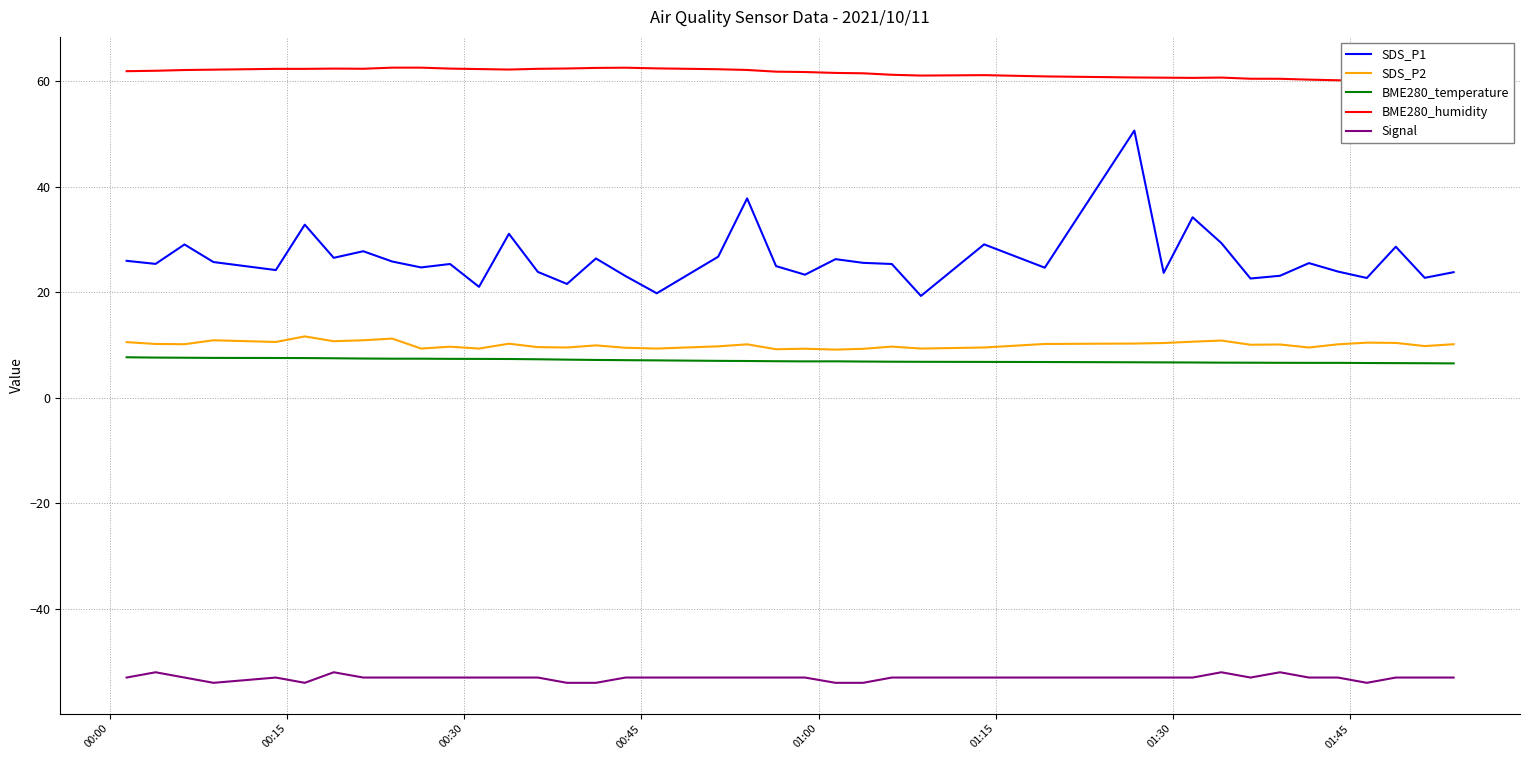

What is the maximum value for BME280_temperature?

7.7